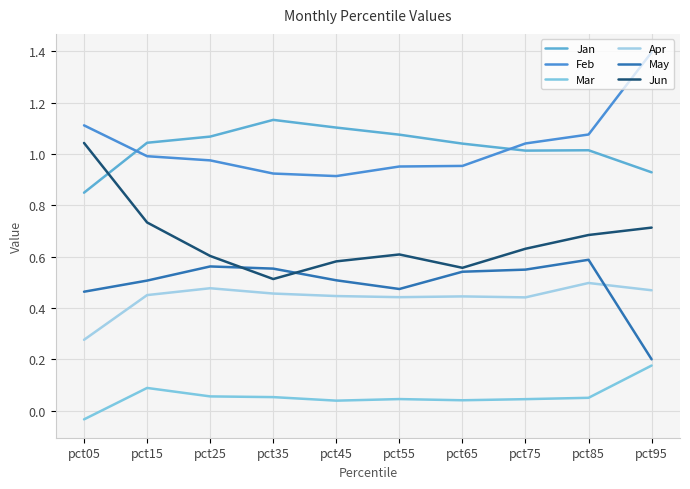

The value of May at pct85 is 0.3. True or false?

False